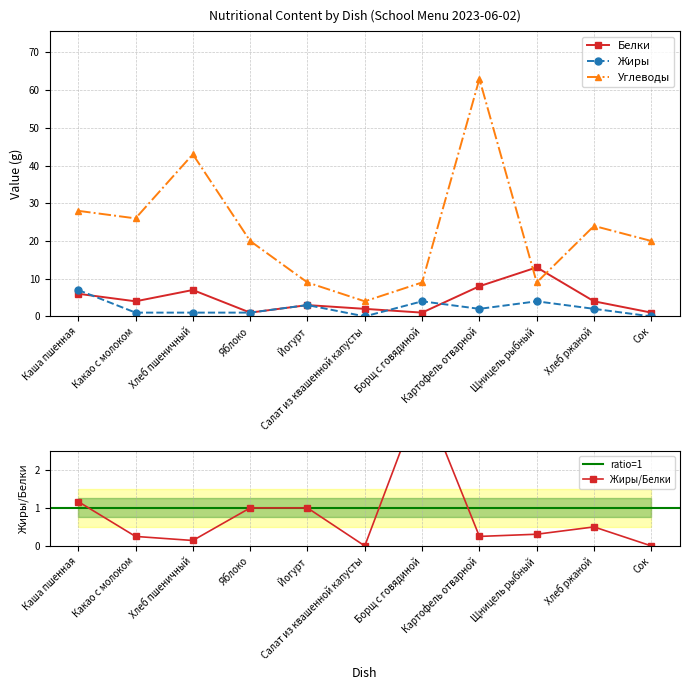

At which label does Жиры reach its peak?

Каша пшенная